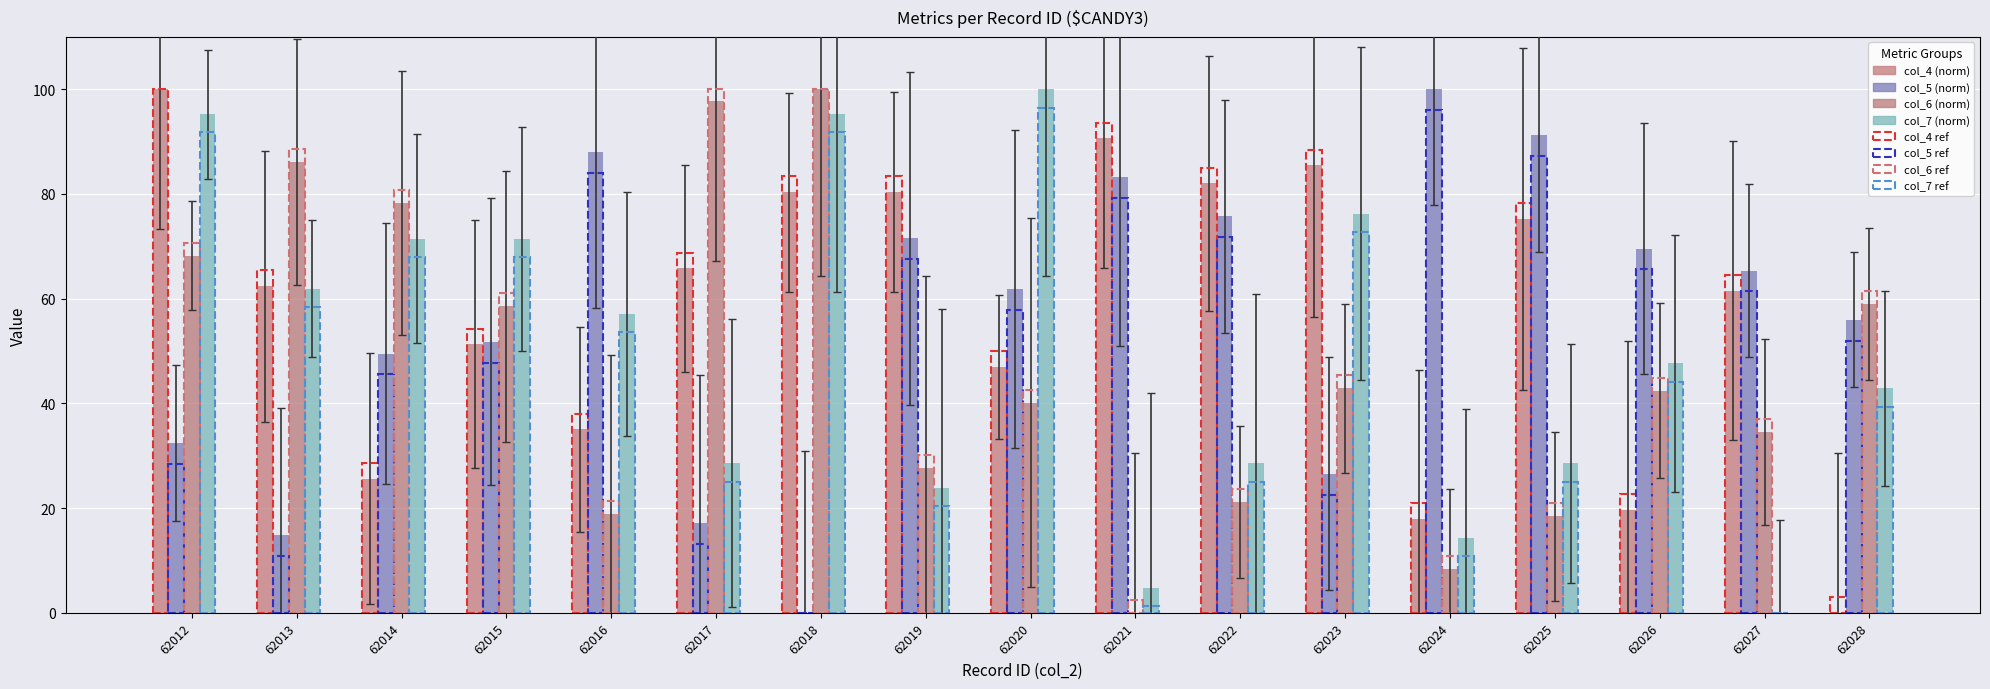

How many positive values does the col_6 (norm) series have?

16